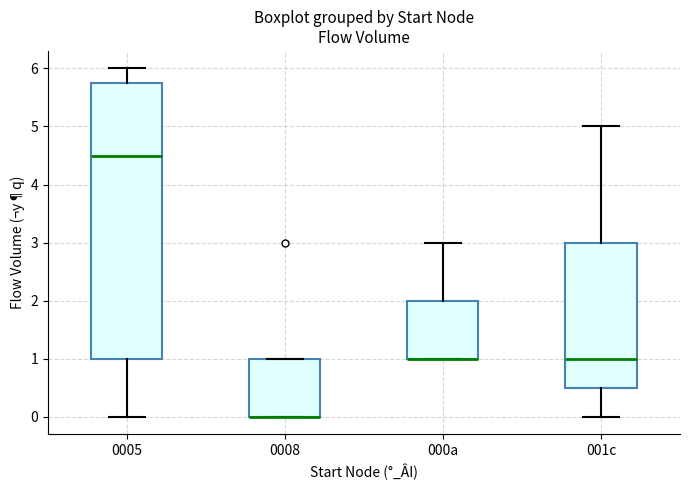

Reading left to right, transcribe this box plot: for each box, give where its median line is, the range the box spans, and where its two whiskers end, as read against the y-axis. The values are not printed on the chart, so give them approximately, as read against the axis.

0005: median 4.5, box 1.0 to 5.8, whiskers 0.0 to 6.0
0008: median 0.0 (drawn on the box's lower edge), box 0.0 to 1.0, whiskers 0.0 to 1.0
000a: median 1.0 (drawn on the box's lower edge), box 1.0 to 2.0, whiskers 1.0 to 3.0
001c: median 1.0, box 0.5 to 3.0, whiskers 0.0 to 5.0